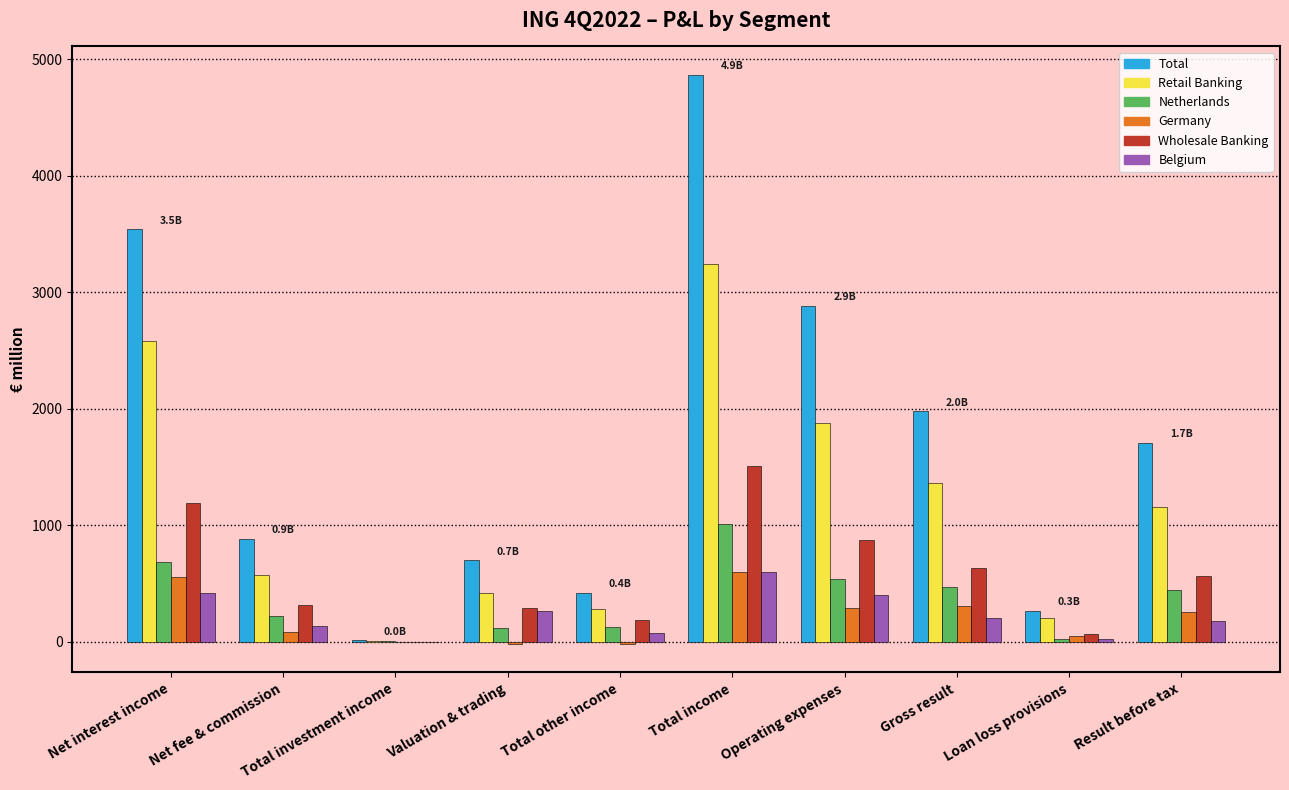

Between Net fee & commission and Total income, which series saw the biggest shift?

Total